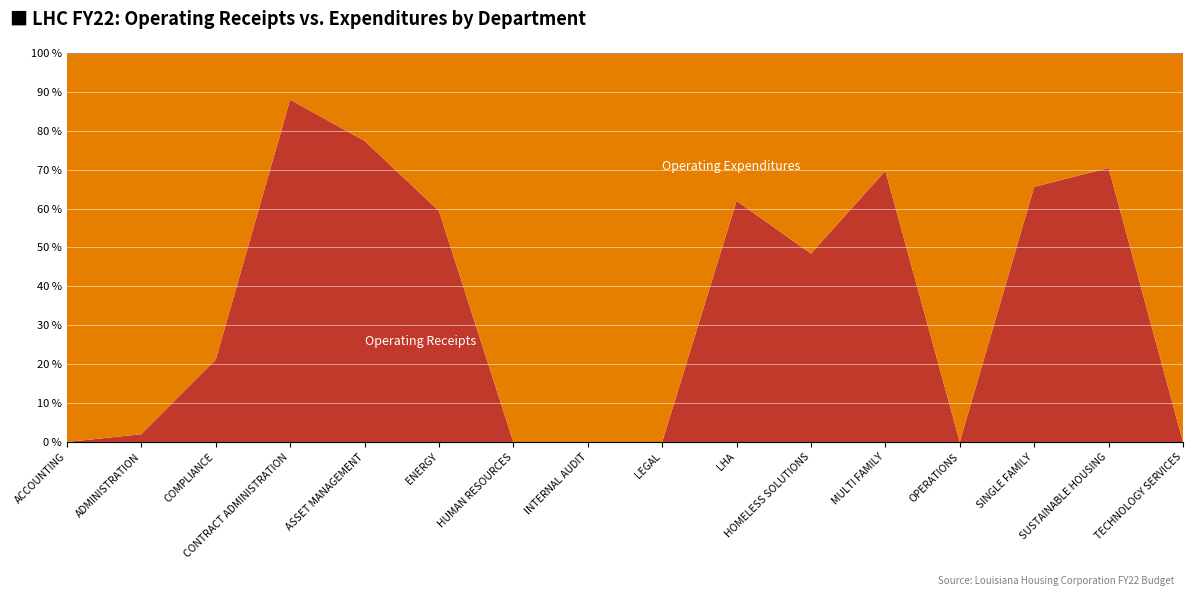

Reading left to right, extract all data points from this chart.

Operating Receipts: ACCOUNTING=0.0	ADMINISTRATION=20000.0	COMPLIANCE=450900.0	CONTRACT ADMINISTRATION=3390000.0	ASSET MANAGEMENT=1525000.0	ENERGY=1650200.0	HUMAN RESOURCES=0.0	INTERNAL AUDIT=0.0	LEGAL=0.0	LHA=1720000.0	HOMELESS SOLUTIONS=1564000.0	MULTI FAMILY=4520000.0	OPERATIONS=0.0	SINGLE FAMILY=1700000.0	SUSTAINABLE HOUSING=3150000.0	TECHNOLOGY SERVICES=0.0
Operating Expenditures: ACCOUNTING=1493382.0	ADMINISTRATION=980432.6	COMPLIANCE=1678483.9	CONTRACT ADMINISTRATION=462410.8	ASSET MANAGEMENT=444638.4	ENERGY=1128610.7	HUMAN RESOURCES=579633.0	INTERNAL AUDIT=481963.2	LEGAL=907490.7	LHA=1054566.4	HOMELESS SOLUTIONS=1664958.2	MULTI FAMILY=1963816.7	OPERATIONS=1154119.6	SINGLE FAMILY=891917.6	SUSTAINABLE HOUSING=1321426.9	TECHNOLOGY SERVICES=1633815.6